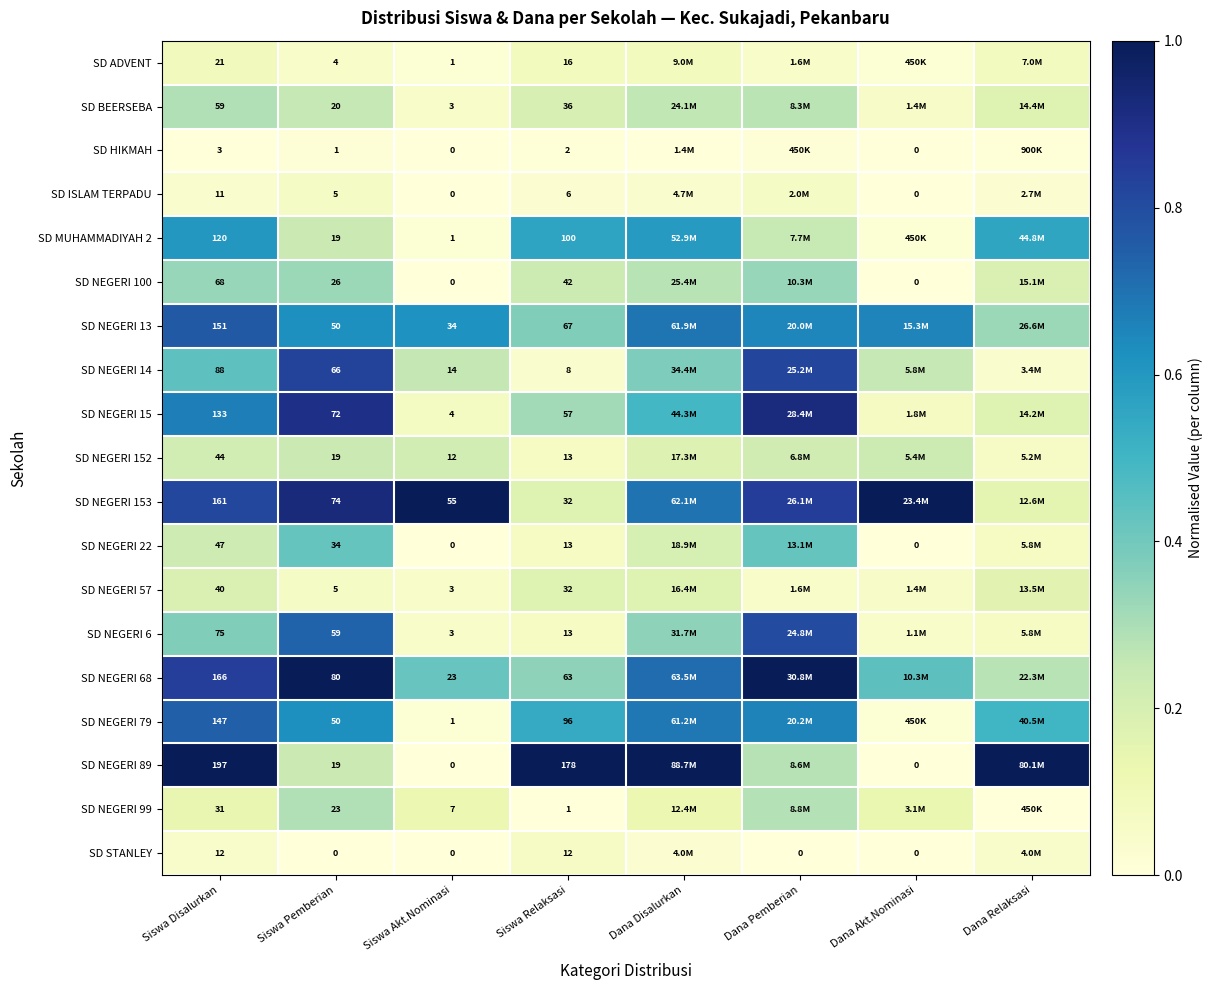

Which series has the largest range (max minus min)?

SD NEGERI 89